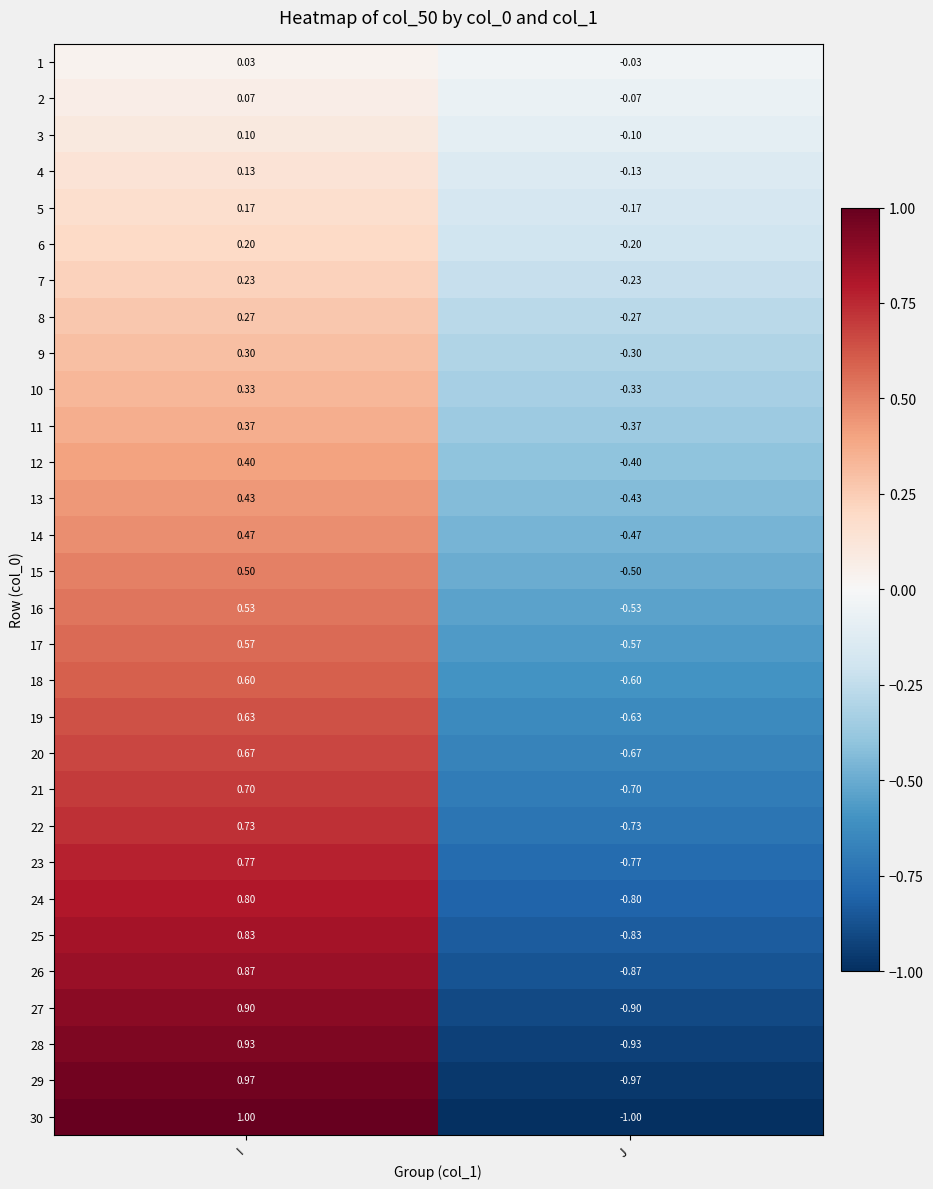

At which label does 30 reach its minimum?

J